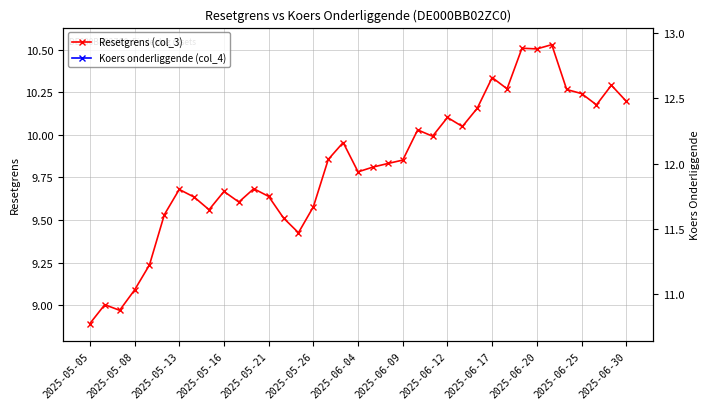

What is the difference between the maximum and minimum values in the Koers onderliggende (col_4) series?

2.0